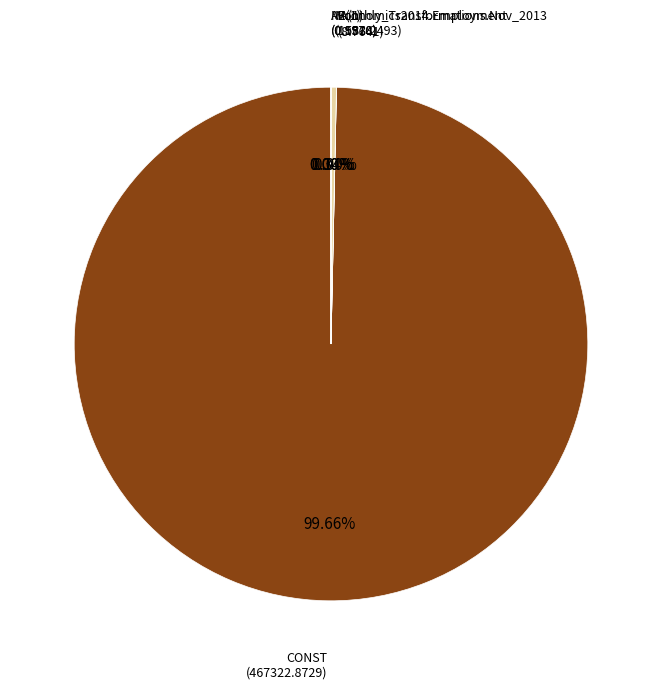

How many slices are in this pie chart?

5